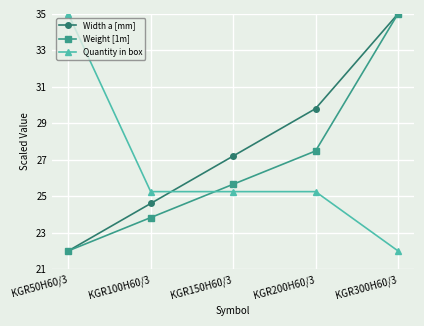

Where does the Weight [1m] series first go above 25?

KGR150H60/3